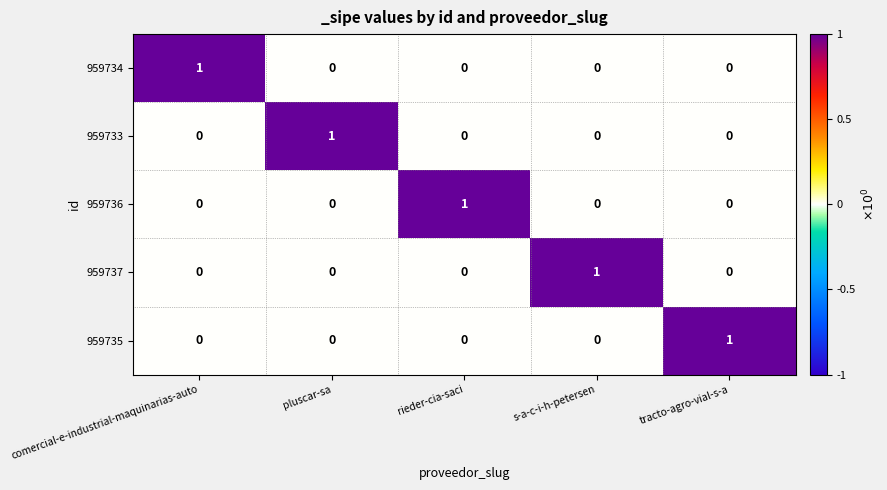

Count the 959734 values in the range 0 to 1.

5